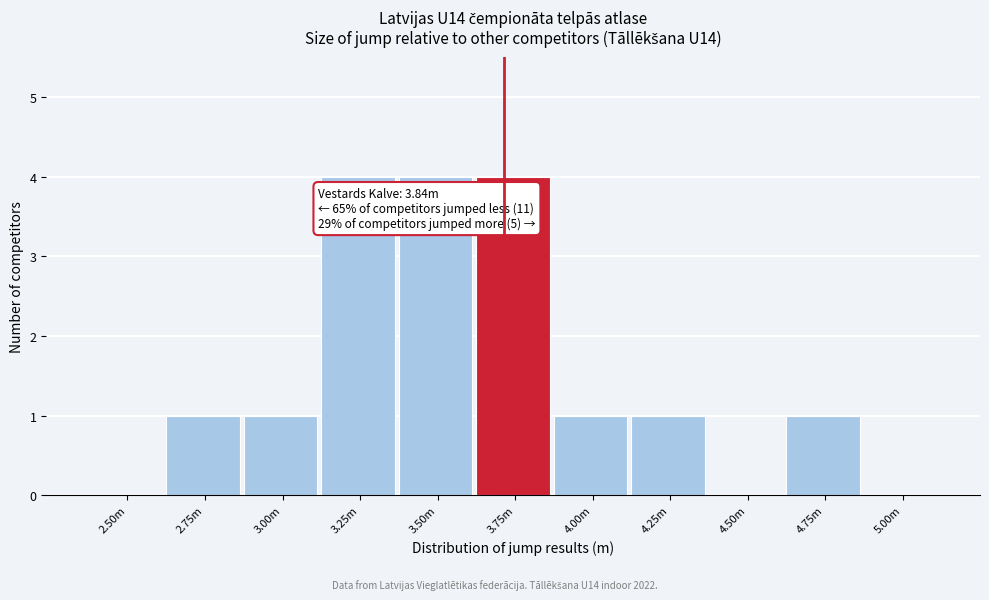

Reading left to right, transcribe all the data shown in this chart.

2.50m=0	2.75m=1	3.00m=1	3.25m=4	3.50m=4	3.75m=4	4.00m=1	4.25m=1	4.50m=0	4.75m=1	5.00m=0